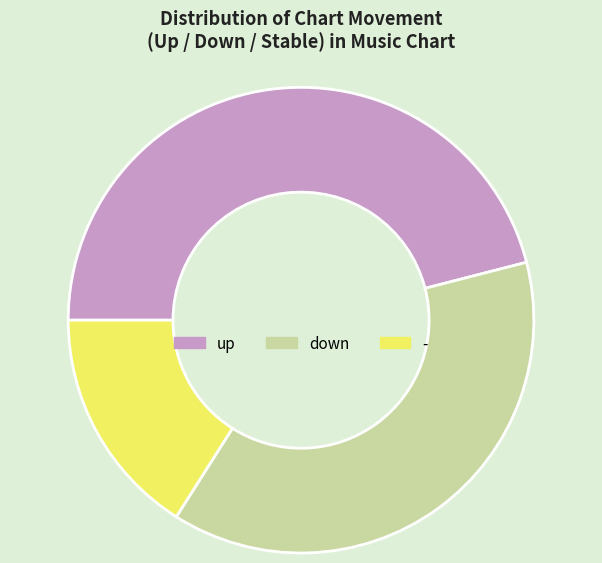

Is the sum of up and - greater than half?

Yes